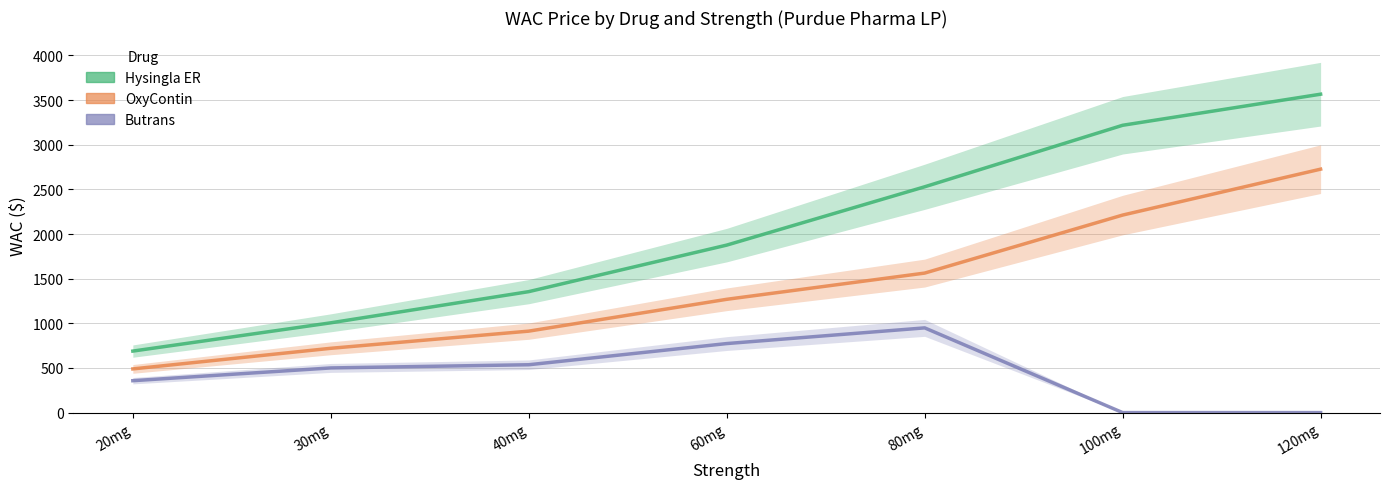

What is the label of the 3rd point from the right?

80mg